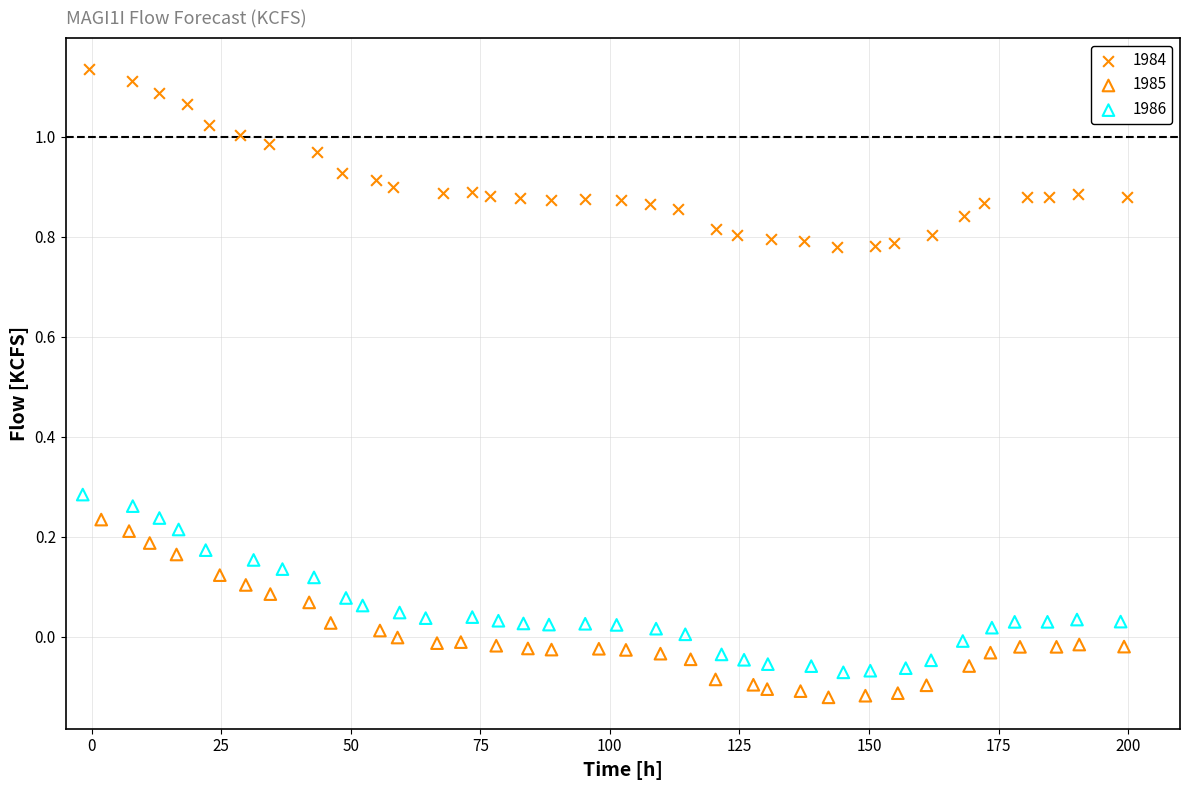

Which series contains the highest Y value?

1984